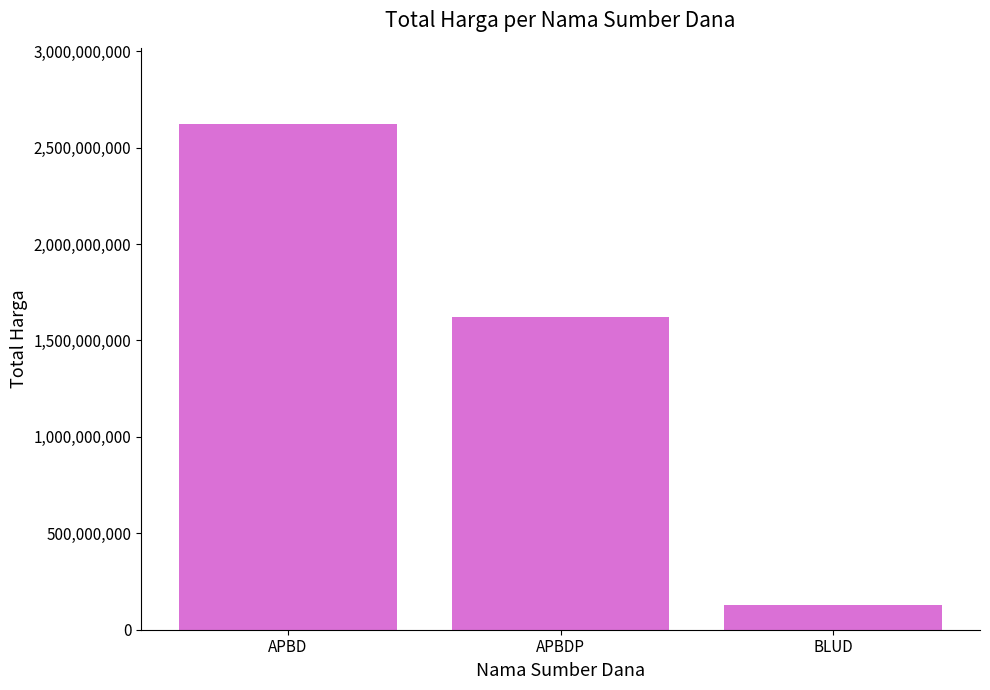

What is the value of the 3rd bar from the left?

129791000